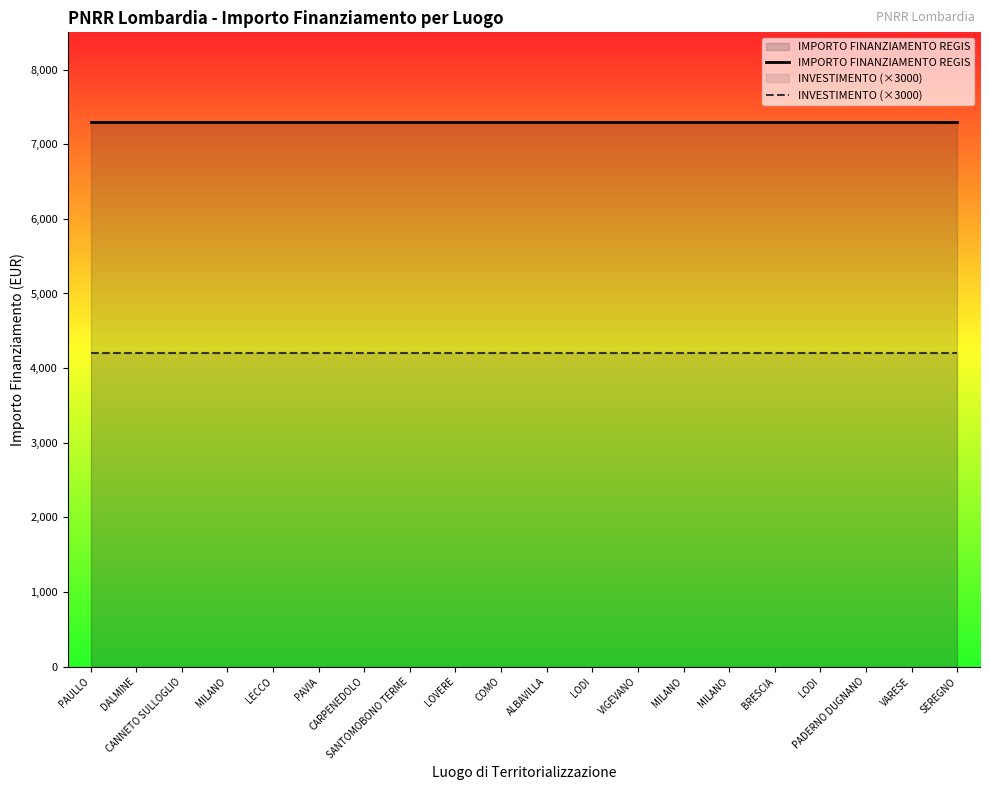

At which label does IMPORTO FINANZIAMENTO REGIS reach its peak?

PAULLO